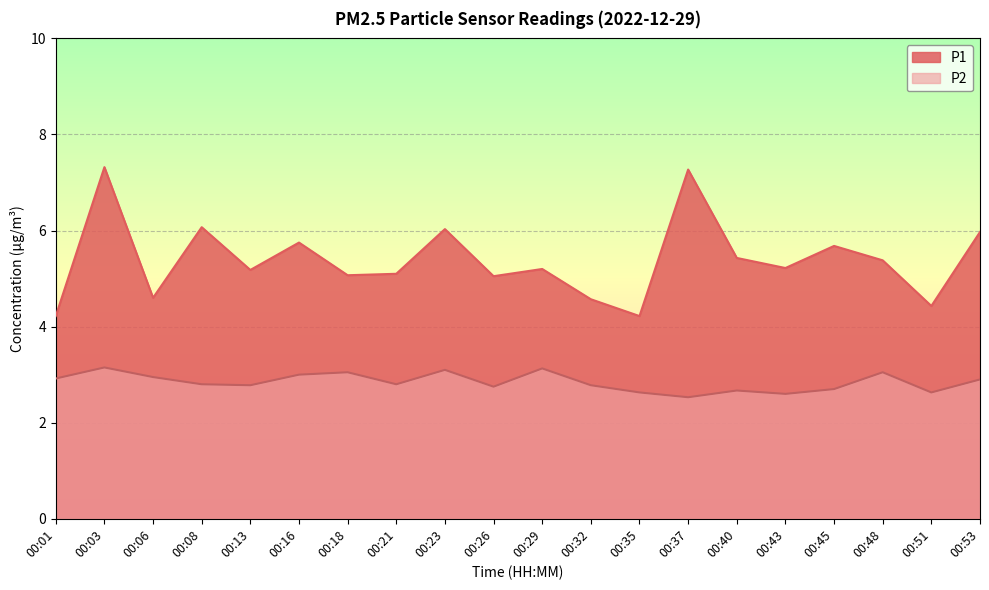

True or false: P1 has a value of 2.6 at 00:21.

False